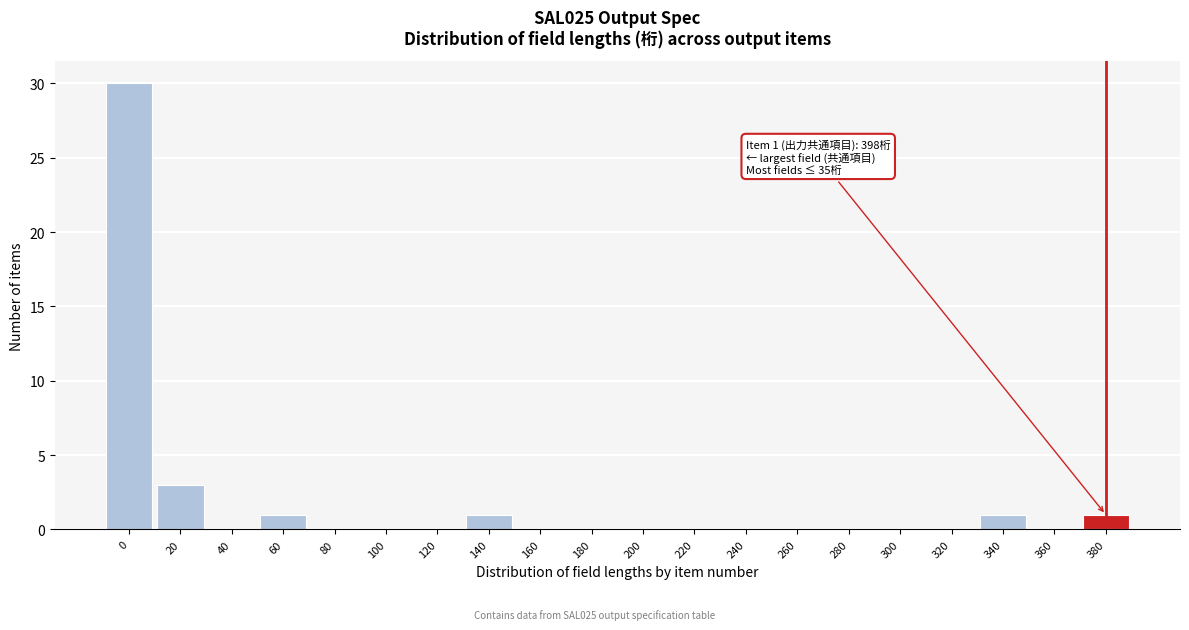

Reading left to right, extract all data points from this chart.

0=30	20=3	40=0	60=1	80=0	100=0	120=0	140=1	160=0	180=0	200=0	220=0	240=0	260=0	280=0	300=0	320=0	340=1	360=0	380=1